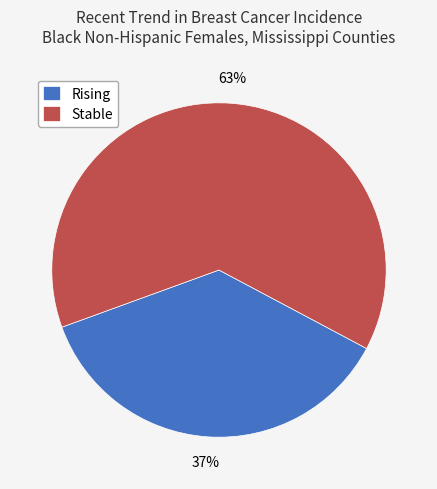

How many segments does this pie chart have?

2